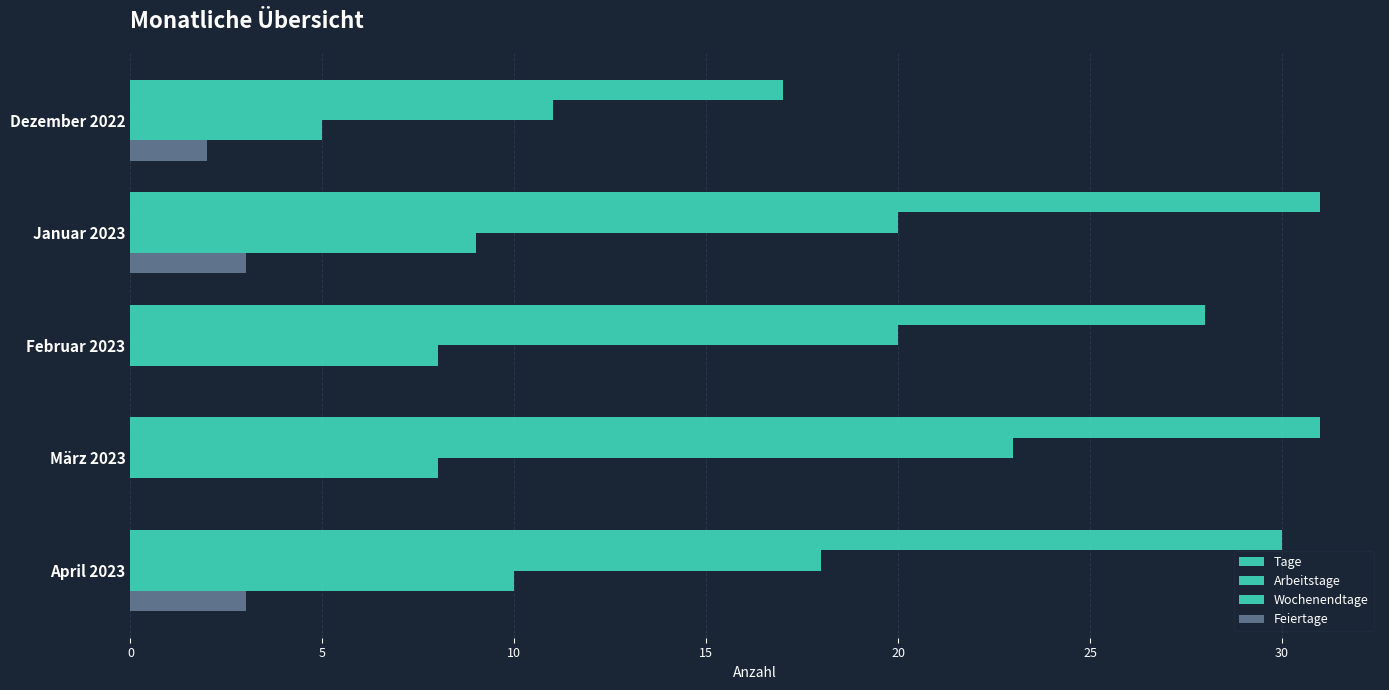

Count the number of data series in this chart.

4